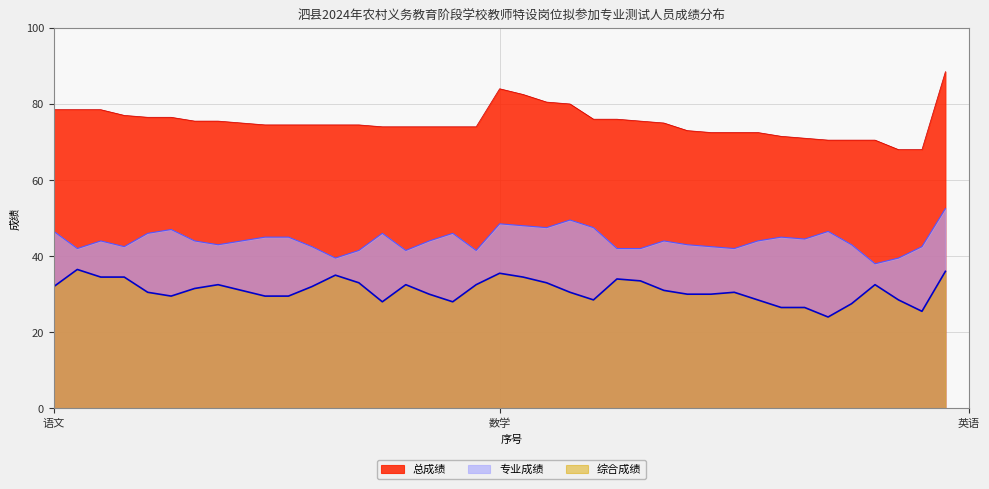

Which series has the widest spread of values?

总成绩